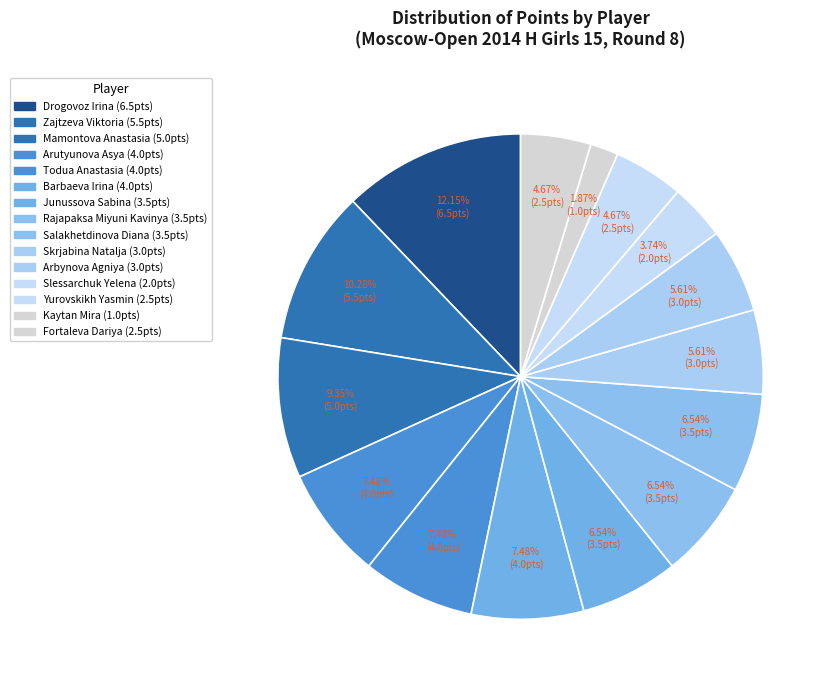

Count the number of slices in the pie.

15